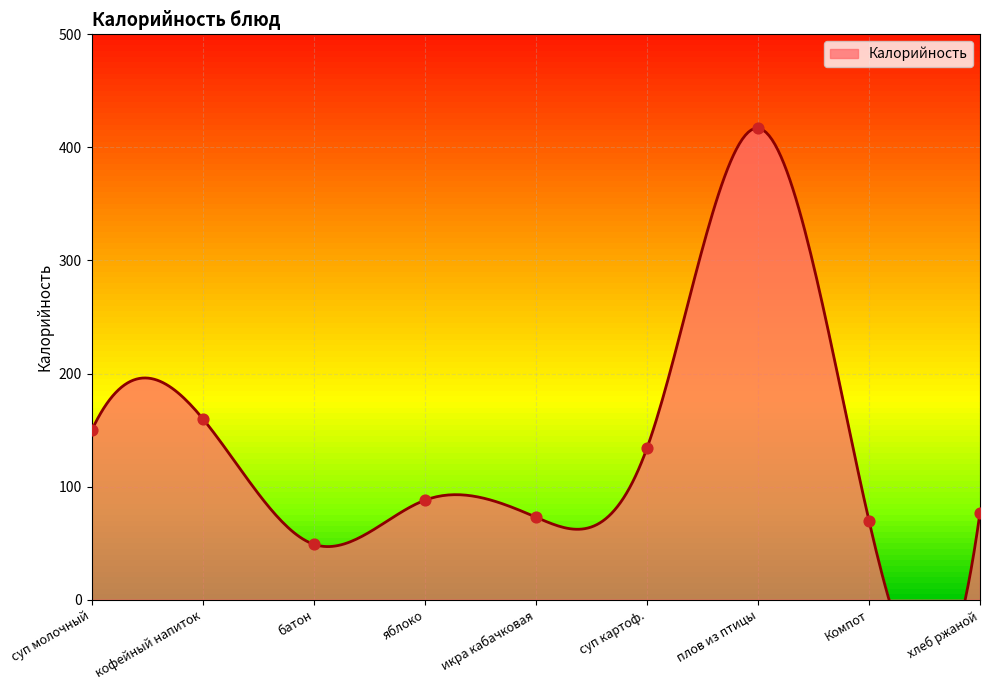

What is the change in value from суп молочный to яблоко?

-62